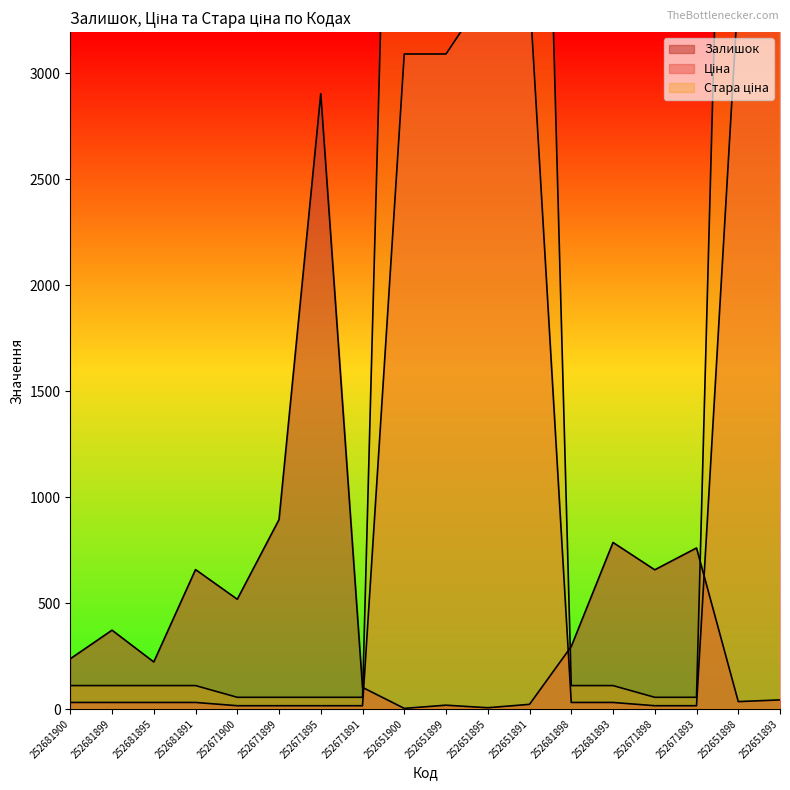

Which label corresponds to the largest value in the chart?

252651900